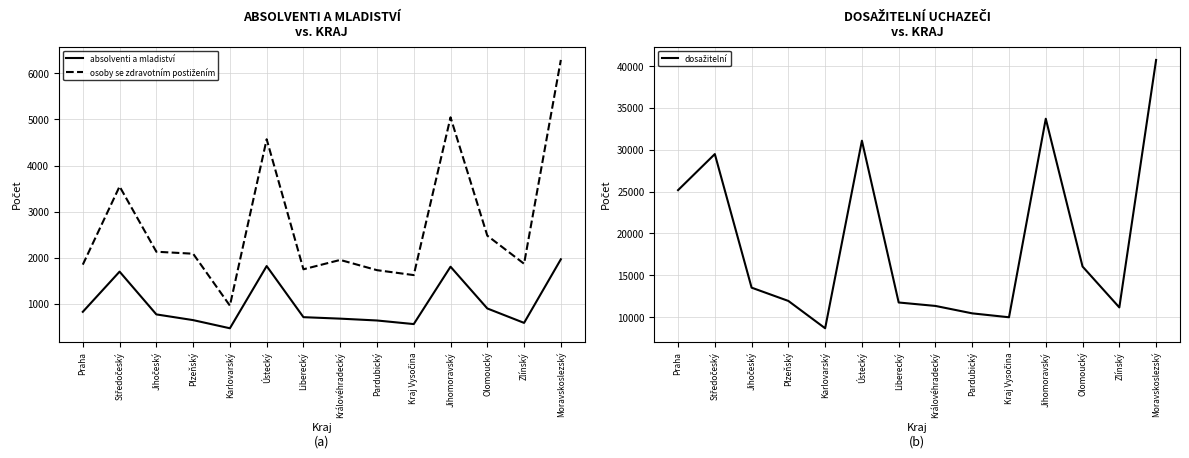

Reading left to right, extract all data points from this chart.

absolventi a mladiství: Praha=825	Středočeský=1697	Jihočeský=769	Plzeňský=645	Karlovarský=468	Ústecký=1818	Liberecký=709	Královéhradecký=677	Pardubický=637	Kraj Vysočina=559	Jihomoravský=1804	Olomoucký=898	Zlínský=585	Moravskoslezský=1965
osoby se zdravotním postižením: Praha=1849	Středočeský=3546	Jihočeský=2129	Plzeňský=2086	Karlovarský=959	Ústecký=4570	Liberecký=1748	Královéhradecký=1951	Pardubický=1729	Kraj Vysočina=1622	Jihomoravský=5046	Olomoucký=2478	Zlínský=1868	Moravskoslezský=6291
dosažitelní: Praha=25176	Středočeský=29484	Jihočeský=13534	Plzeňský=11947	Karlovarský=8684	Ústecký=31080	Liberecký=11762	Královéhradecký=11351	Pardubický=10465	Kraj Vysočina=9998	Jihomoravský=33703	Olomoucký=16056	Zlínský=11173	Moravskoslezský=40723